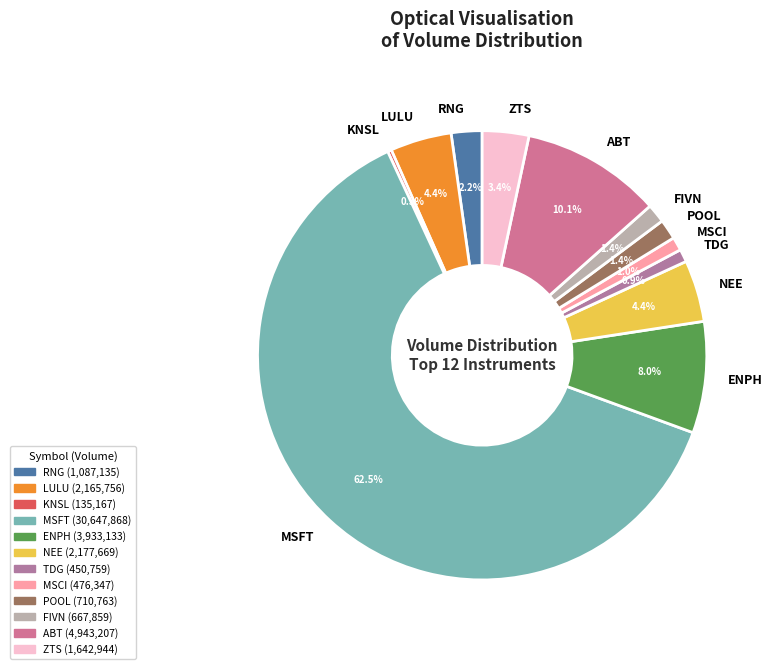

Approximately how many times larger is the value at MSCI compared to ZTS?

0.3